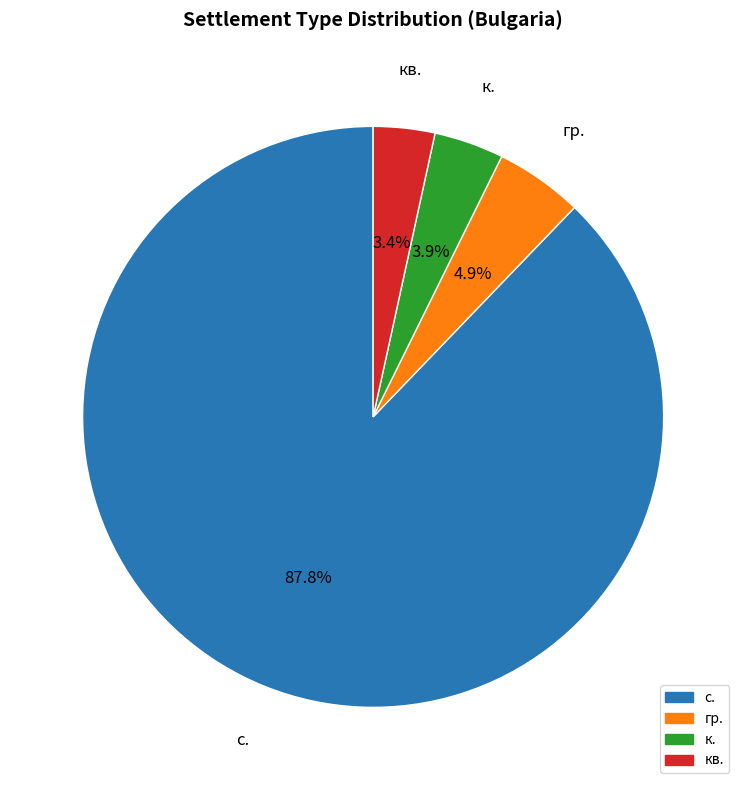

To the nearest percent, what is the difference between the largest and smallest slice percentages?

84%